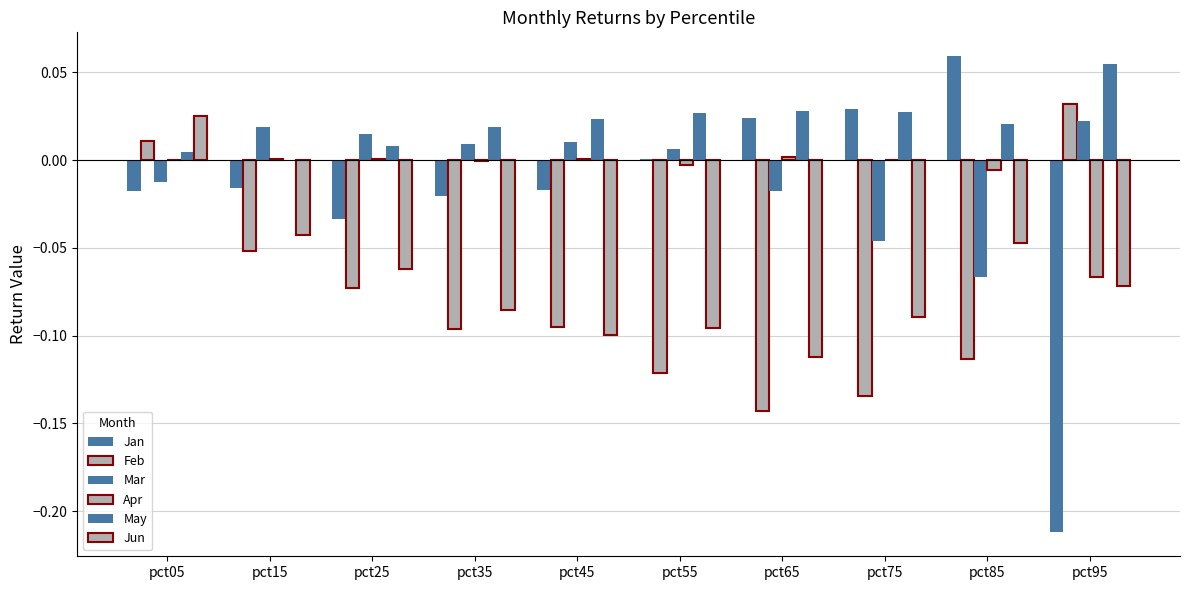

Count the number of data series in this chart.

6